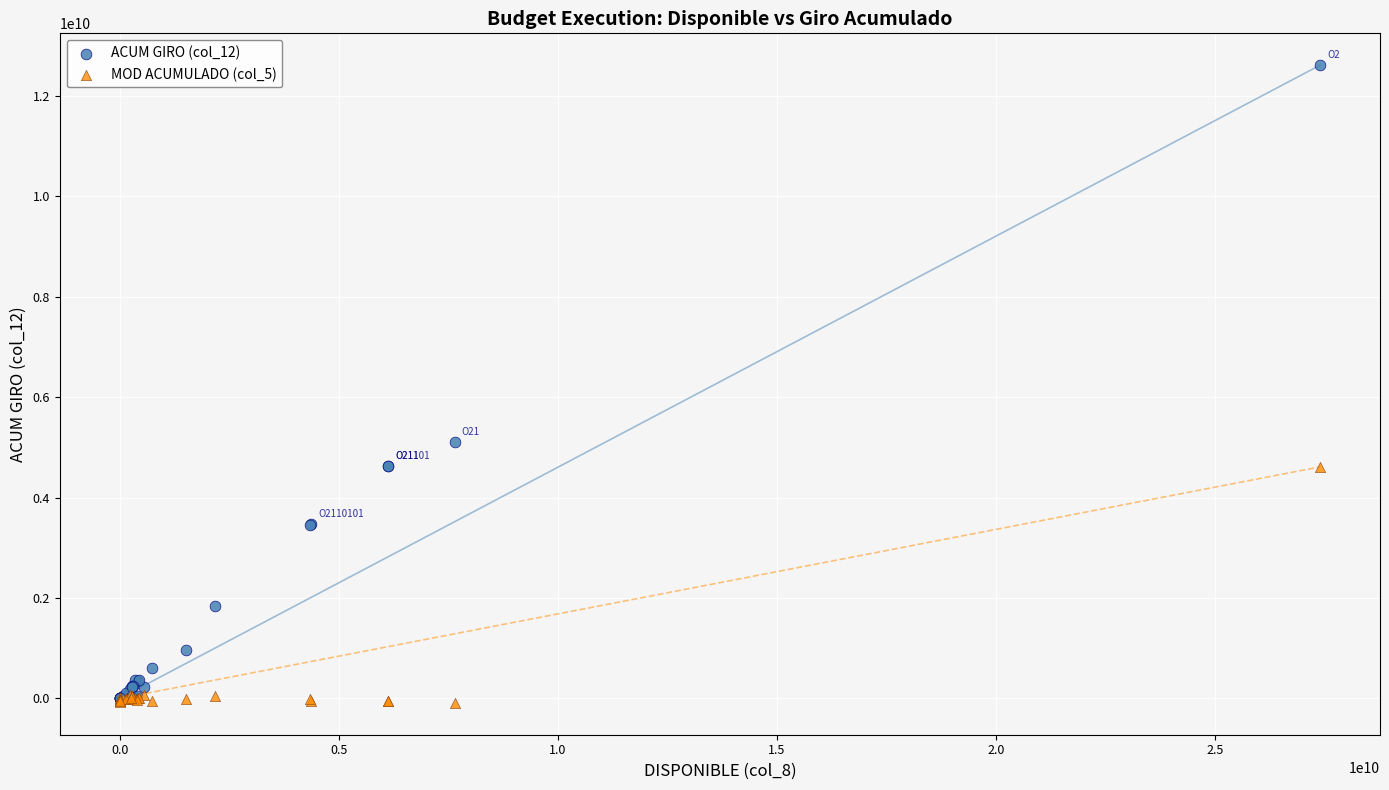

Which series has the largest Y range (max minus min)?

ACUM GIRO (col_12)